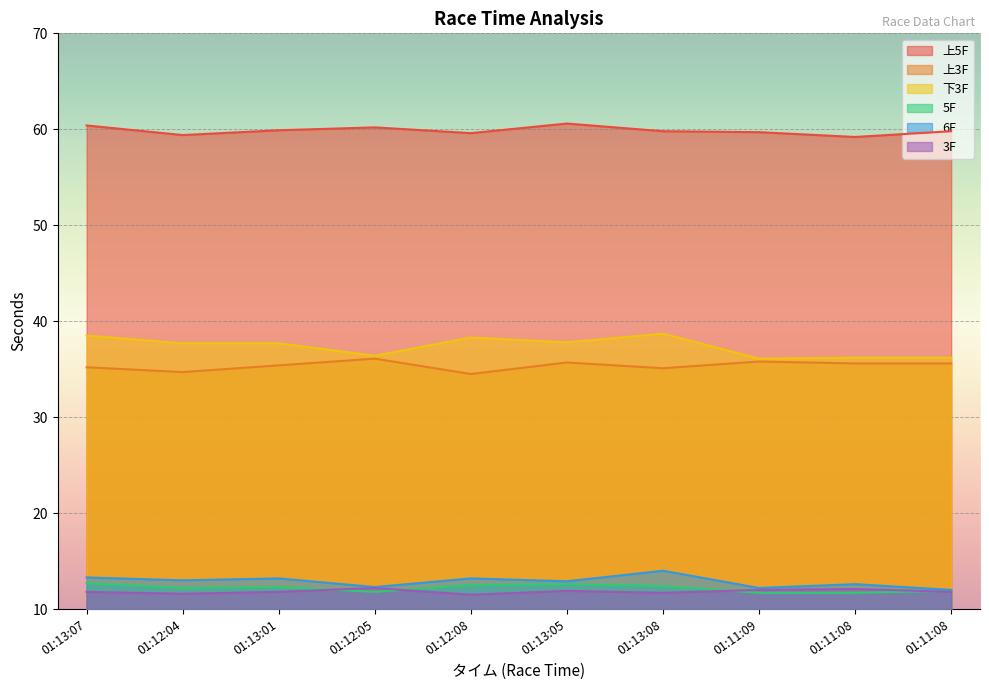

What is the highest value of the 上5F series?

60.6